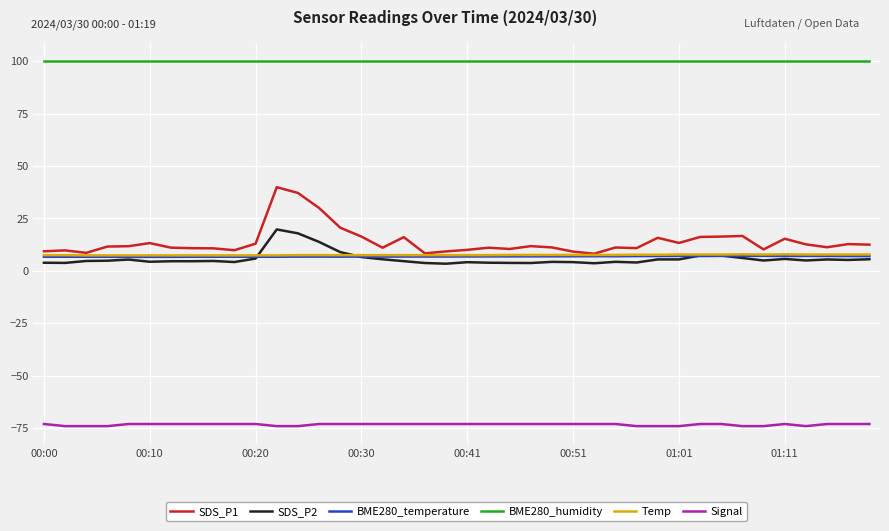

Which series has the widest spread of values?

SDS_P1